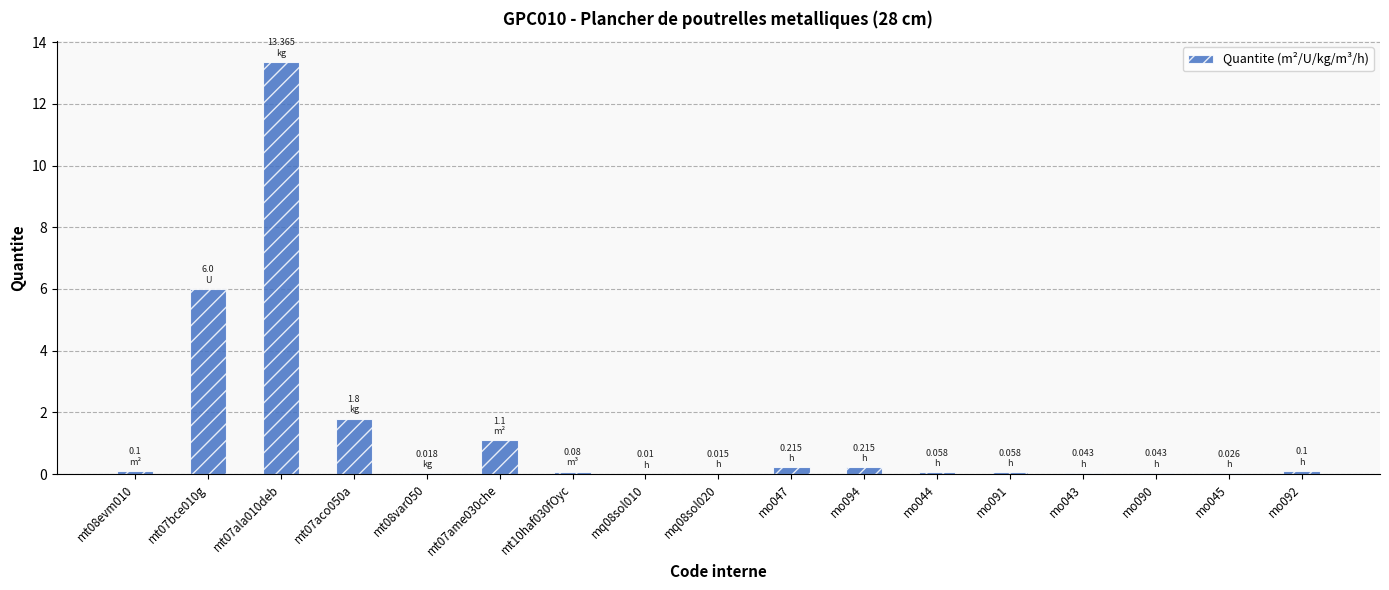

What is the ratio of the value at mt07ala010deb to the value at mt07ame030che?

12.1